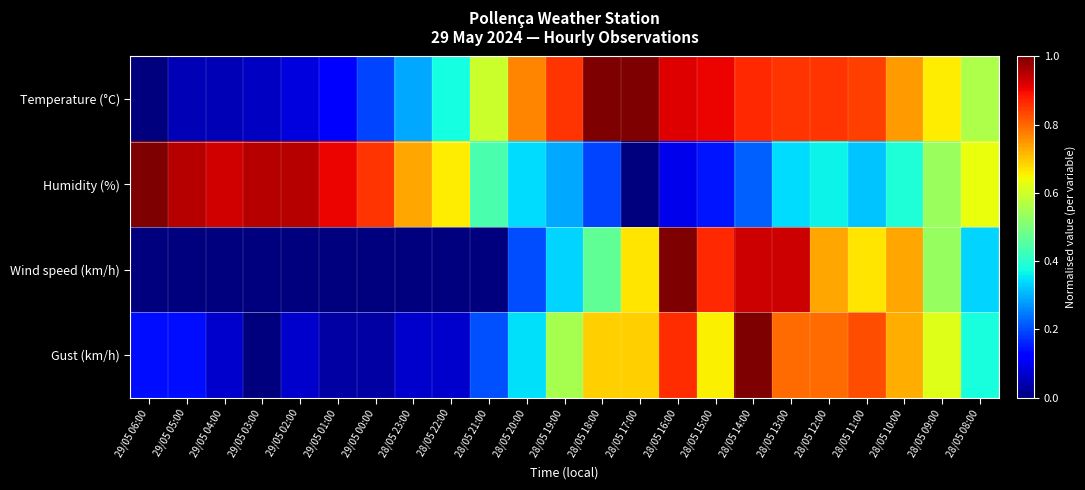

Reading left to right, extract all data points from this chart.

Temperature (°C): 29/05 06:00=0.0	29/05 05:00=0.0	29/05 04:00=0.0	29/05 03:00=0.1	29/05 02:00=0.1	29/05 01:00=0.1	29/05 00:00=0.2	28/05 23:00=0.3	28/05 22:00=0.4	28/05 21:00=0.6	28/05 20:00=0.8	28/05 19:00=0.9	28/05 18:00=1.0	28/05 17:00=1.0	28/05 16:00=0.9	28/05 15:00=0.9	28/05 14:00=0.9	28/05 13:00=0.9	28/05 12:00=0.9	28/05 11:00=0.8	28/05 10:00=0.7	28/05 09:00=0.7	28/05 08:00=0.6
Humidity (%): 29/05 06:00=1.0	29/05 05:00=1.0	29/05 04:00=0.9	29/05 03:00=1.0	29/05 02:00=1.0	29/05 01:00=0.9	29/05 00:00=0.9	28/05 23:00=0.7	28/05 22:00=0.7	28/05 21:00=0.4	28/05 20:00=0.3	28/05 19:00=0.3	28/05 18:00=0.2	28/05 17:00=0.0	28/05 16:00=0.1	28/05 15:00=0.1	28/05 14:00=0.2	28/05 13:00=0.3	28/05 12:00=0.4	28/05 11:00=0.3	28/05 10:00=0.4	28/05 09:00=0.5	28/05 08:00=0.6
Wind speed (km/h): 29/05 06:00=0.0	29/05 05:00=0.0	29/05 04:00=0.0	29/05 03:00=0.0	29/05 02:00=0.0	29/05 01:00=0.0	29/05 00:00=0.0	28/05 23:00=0.0	28/05 22:00=0.0	28/05 21:00=0.0	28/05 20:00=0.2	28/05 19:00=0.3	28/05 18:00=0.5	28/05 17:00=0.7	28/05 16:00=1.0	28/05 15:00=0.9	28/05 14:00=0.9	28/05 13:00=0.9	28/05 12:00=0.7	28/05 11:00=0.7	28/05 10:00=0.7	28/05 09:00=0.5	28/05 08:00=0.3
Gust (km/h): 29/05 06:00=0.1	29/05 05:00=0.1	29/05 04:00=0.1	29/05 03:00=0.0	29/05 02:00=0.1	29/05 01:00=0.0	29/05 00:00=0.0	28/05 23:00=0.1	28/05 22:00=0.1	28/05 21:00=0.2	28/05 20:00=0.3	28/05 19:00=0.6	28/05 18:00=0.7	28/05 17:00=0.7	28/05 16:00=0.9	28/05 15:00=0.7	28/05 14:00=1.0	28/05 13:00=0.8	28/05 12:00=0.8	28/05 11:00=0.8	28/05 10:00=0.7	28/05 09:00=0.6	28/05 08:00=0.4